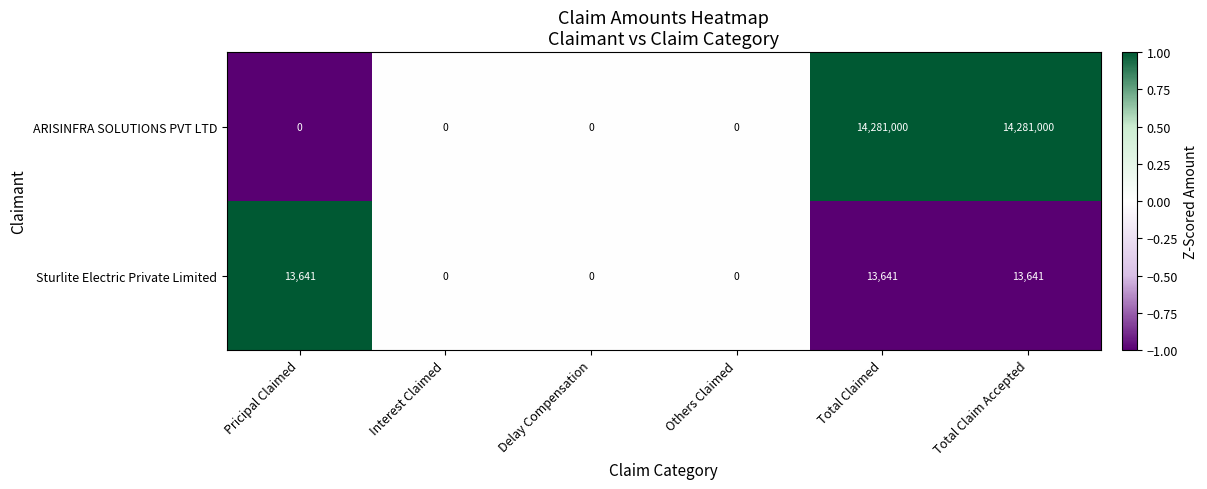

Which series has the widest spread of values?

ARISINFRA SOLUTIONS PVT LTD